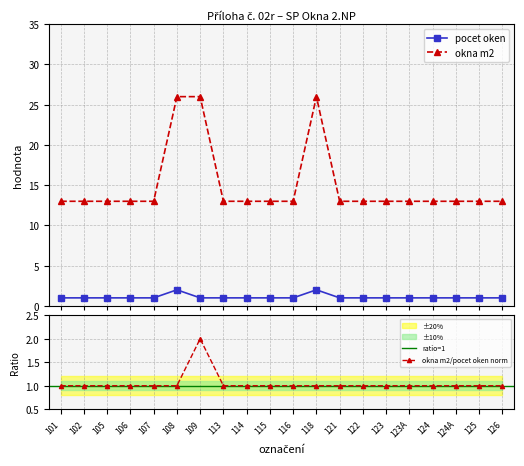

Which series has the largest total across all categories?

okna m2